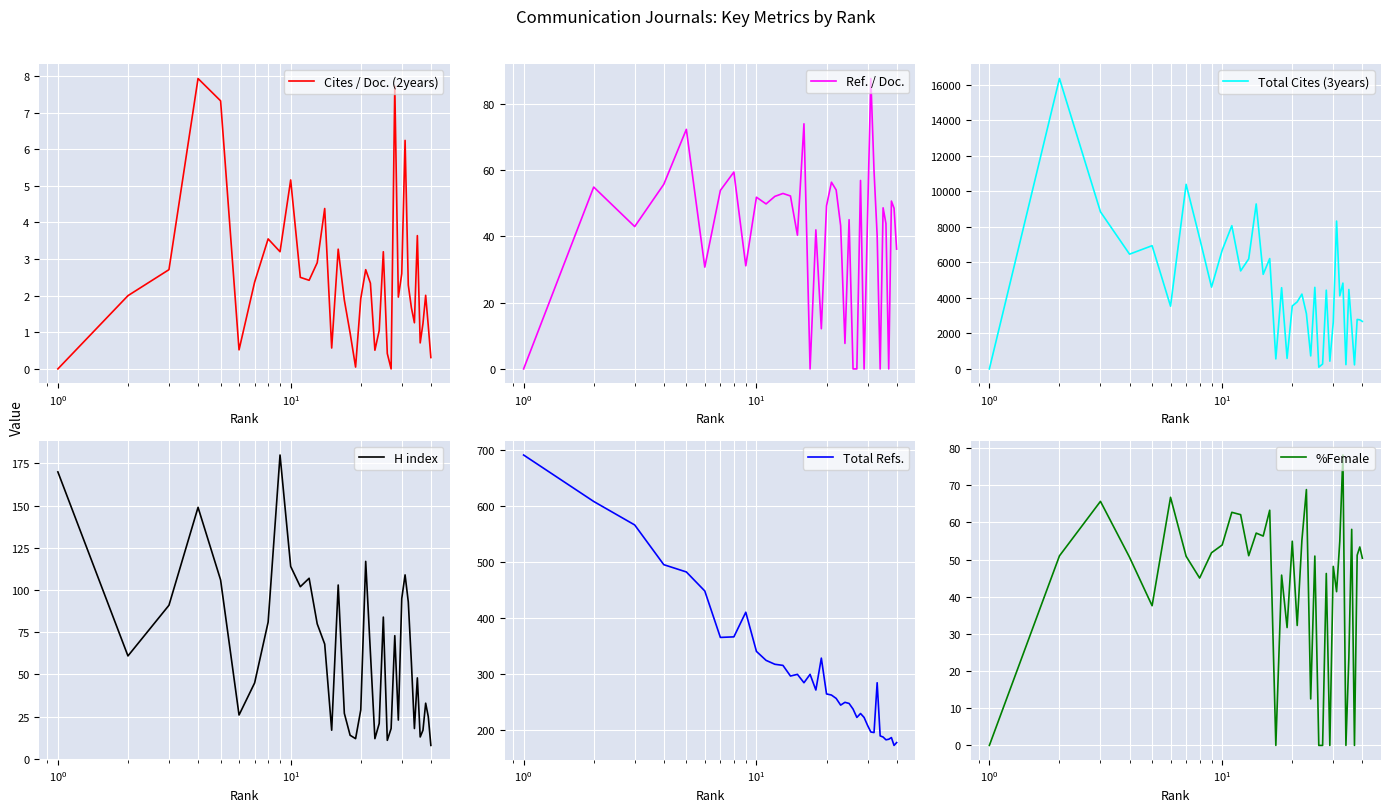

What is the maximum value for Total Cites (3years)?

16352